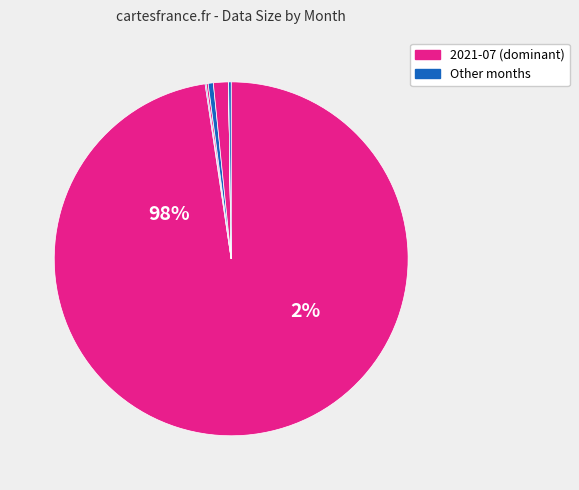

How many slices are in this pie chart?

8